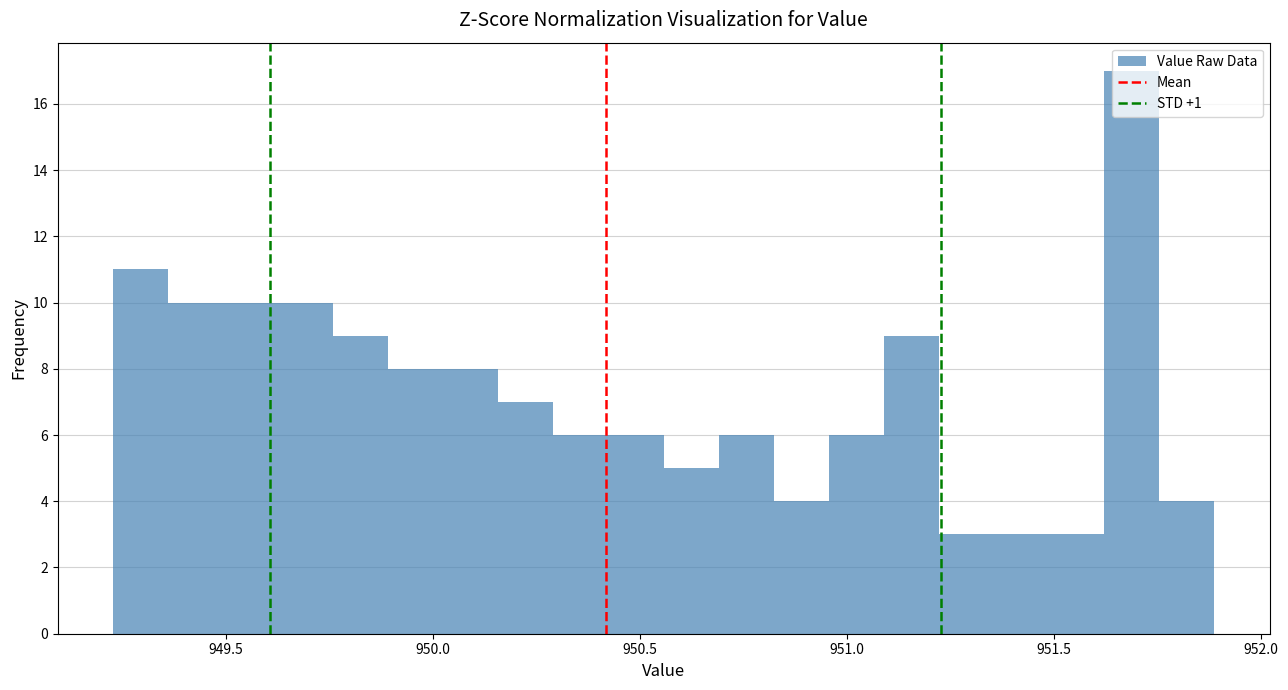

Read against the x-axis, roughly where is the centre of the tallest bar?

951.70